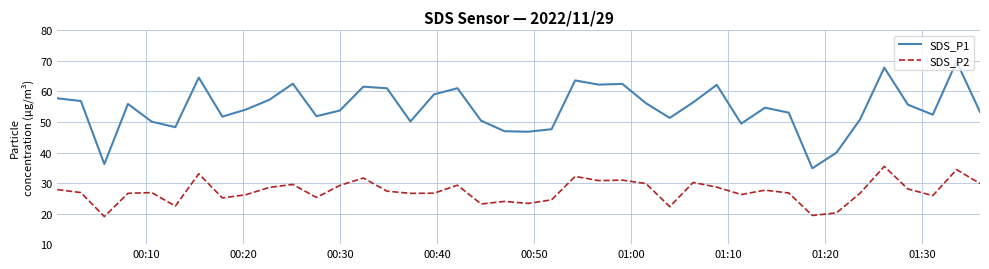

At how many categories does at least one series exceed 43?

37